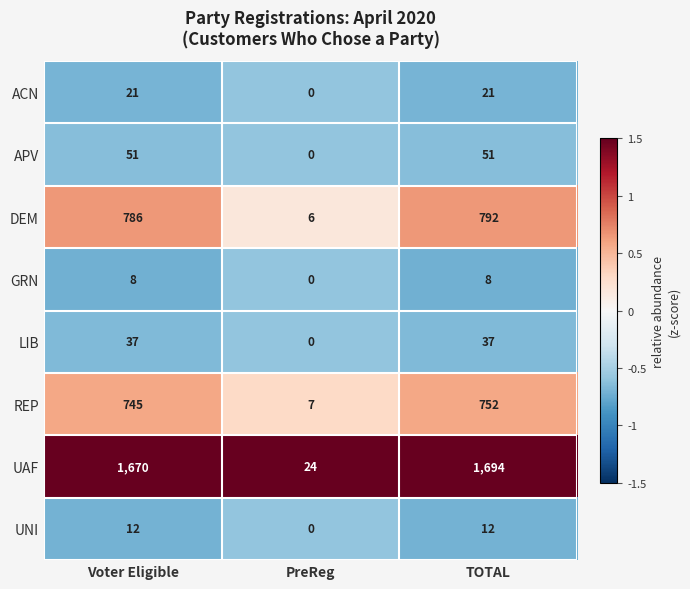

At how many categories does at least one series exceed 2?

3